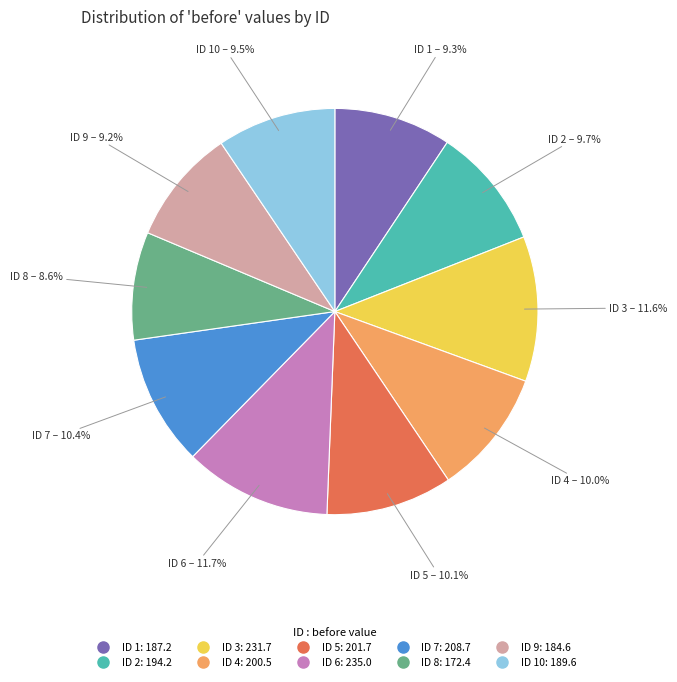

Is there a majority slice in this chart?

No